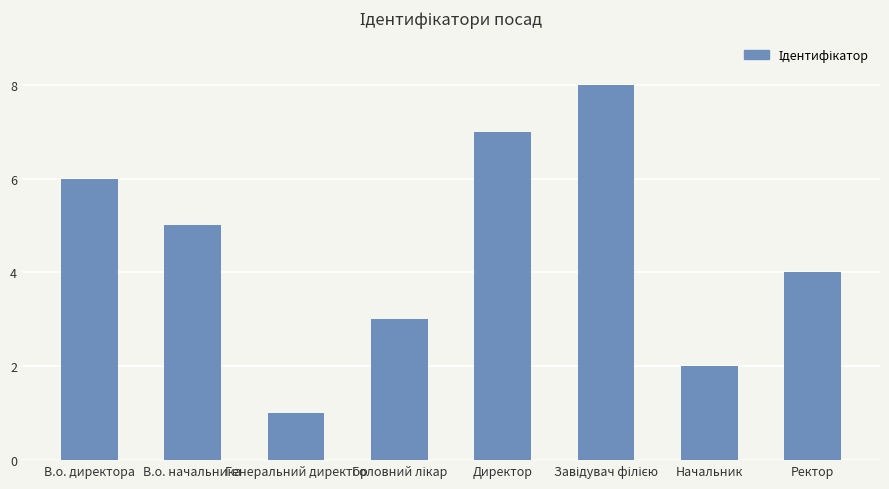

What position from the right is Директор?

4